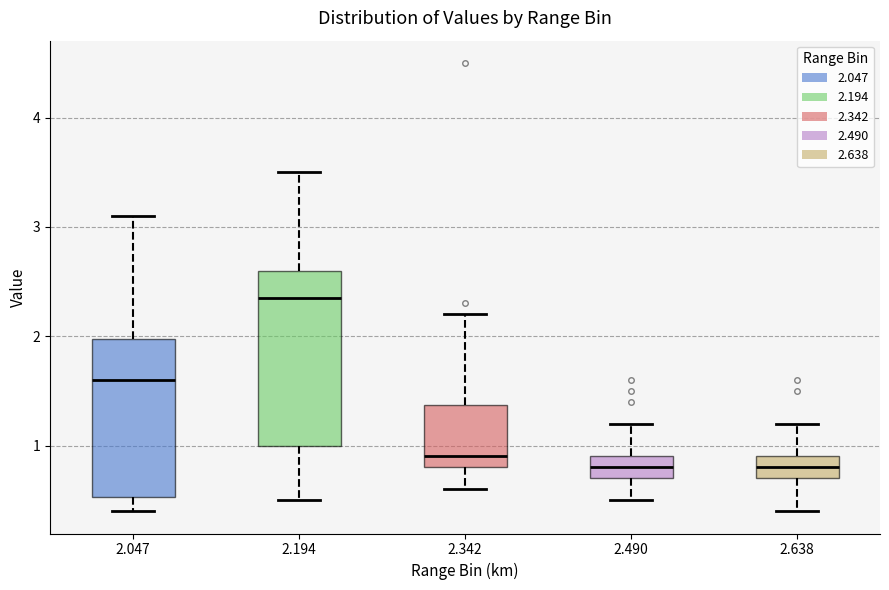

Reading left to right, read every box against the y-axis: the position of its median line, the range the box covers, and the ends of its whiskers. The values are not printed on the chart, so give them approximately, as read against the axis.

2.047: median 1.6, box 0.5 to 2.0, whiskers 0.4 to 3.1
2.194: median 2.4, box 1.0 to 2.6, whiskers 0.5 to 3.5
2.342: median 0.9, box 0.8 to 1.4, whiskers 0.6 to 2.2
2.490: median 0.8, box 0.7 to 0.9, whiskers 0.5 to 1.2
2.638: median 0.8, box 0.7 to 0.9, whiskers 0.4 to 1.2